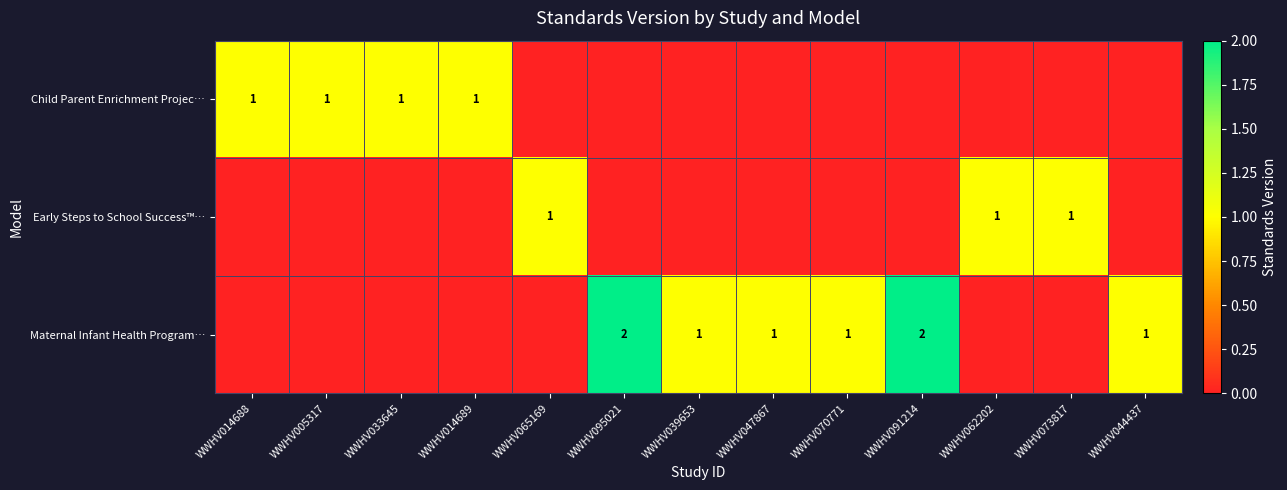

Is it true that Child Parent Enrichment Projec… equals 1 at WWHV033645?

True